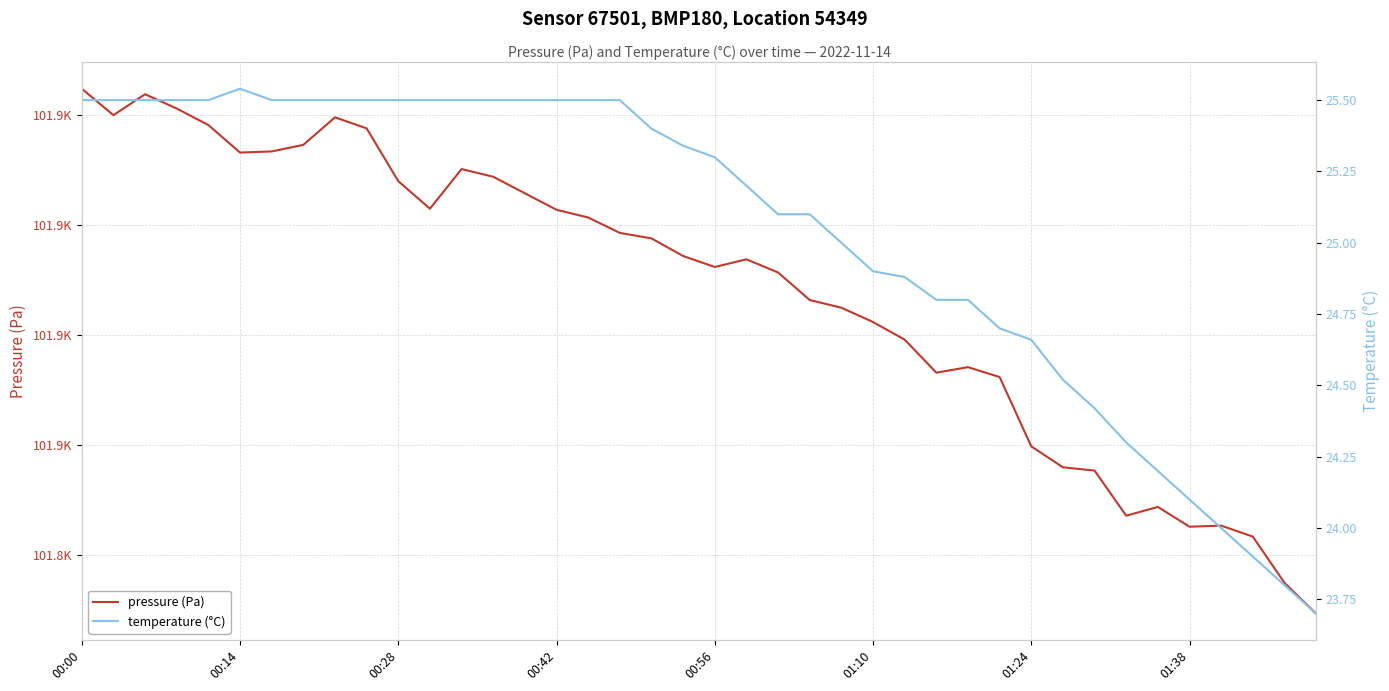

Reading left to right, transcribe all the data shown in this chart.

pressure (Pa): 101924.8	101920.0	101923.8	101921.2	101918.2	101913.2	101913.4	101914.6	101919.6	101917.6	101908.0	101903.0	101910.2	101908.8	101905.8	101902.8	101901.4	101898.6	101897.6	101894.4	101892.4	101893.8	101891.4	101886.4	101885.0	101882.4	101879.2	101873.2	101874.2	101872.4	101859.8	101856.0	101855.4	101847.2	101848.8	101845.2	101845.4	101843.4	101835.0	101829.4
temperature (°C): 25.5	25.5	25.5	25.5	25.5	25.5	25.5	25.5	25.5	25.5	25.5	25.5	25.5	25.5	25.5	25.5	25.5	25.5	25.4	25.3	25.3	25.2	25.1	25.1	25.0	24.9	24.9	24.8	24.8	24.7	24.7	24.5	24.4	24.3	24.2	24.1	24.0	23.9	23.8	23.7